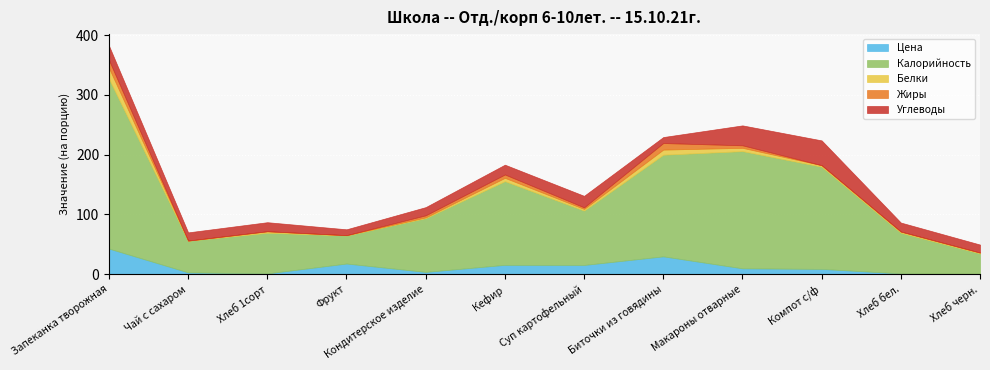

Count the number of categories in the chart.

12